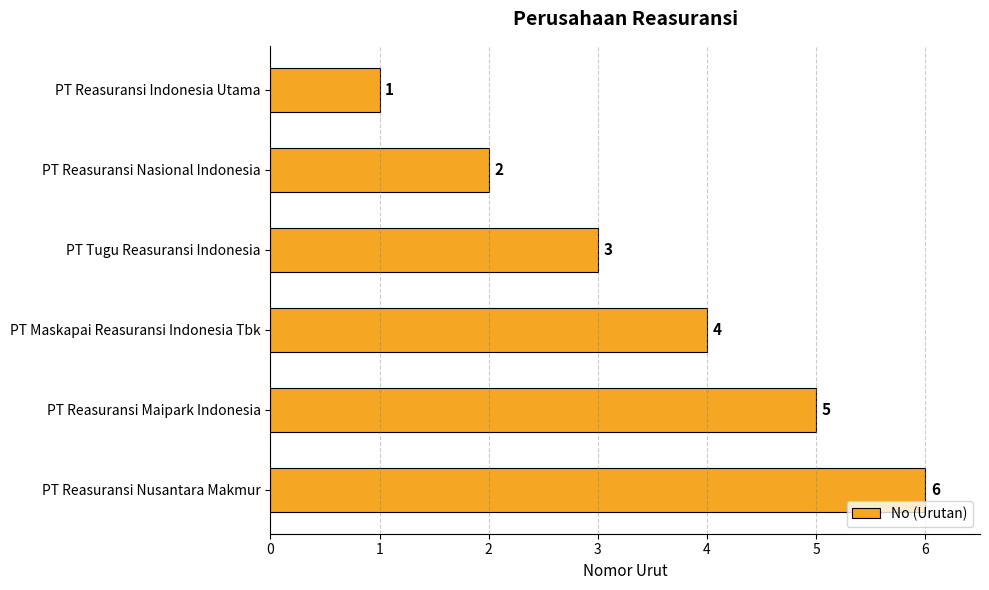

What is the average value?

4